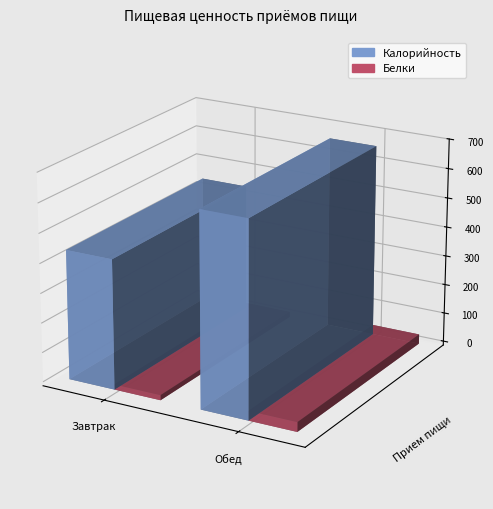

What is the difference between the Калорийность values at Завтрак and Обед?

218.5